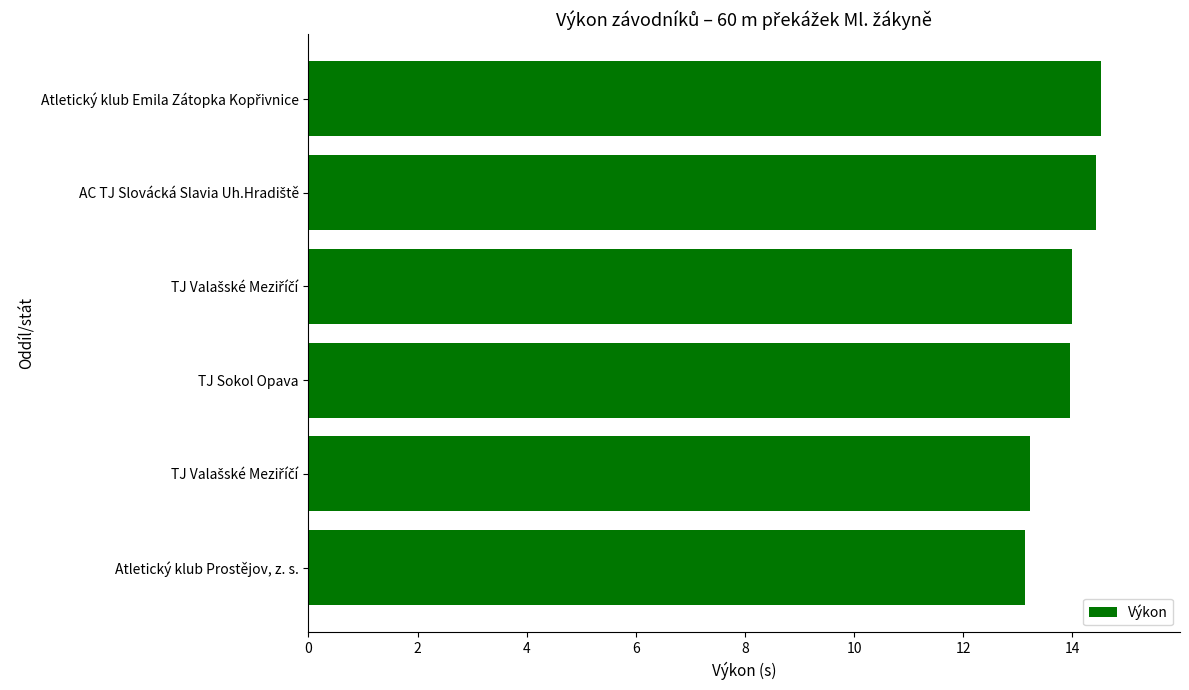

Are the bars horizontal?

Yes